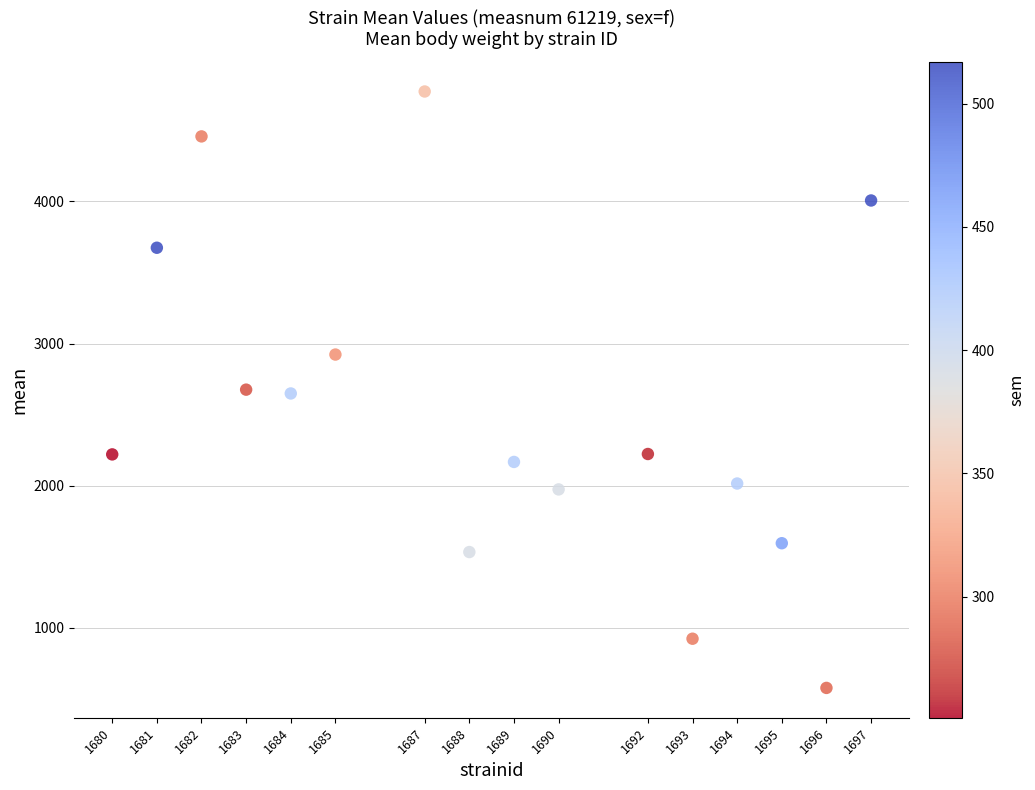

What is the range of X values (max minus min)?

17.0